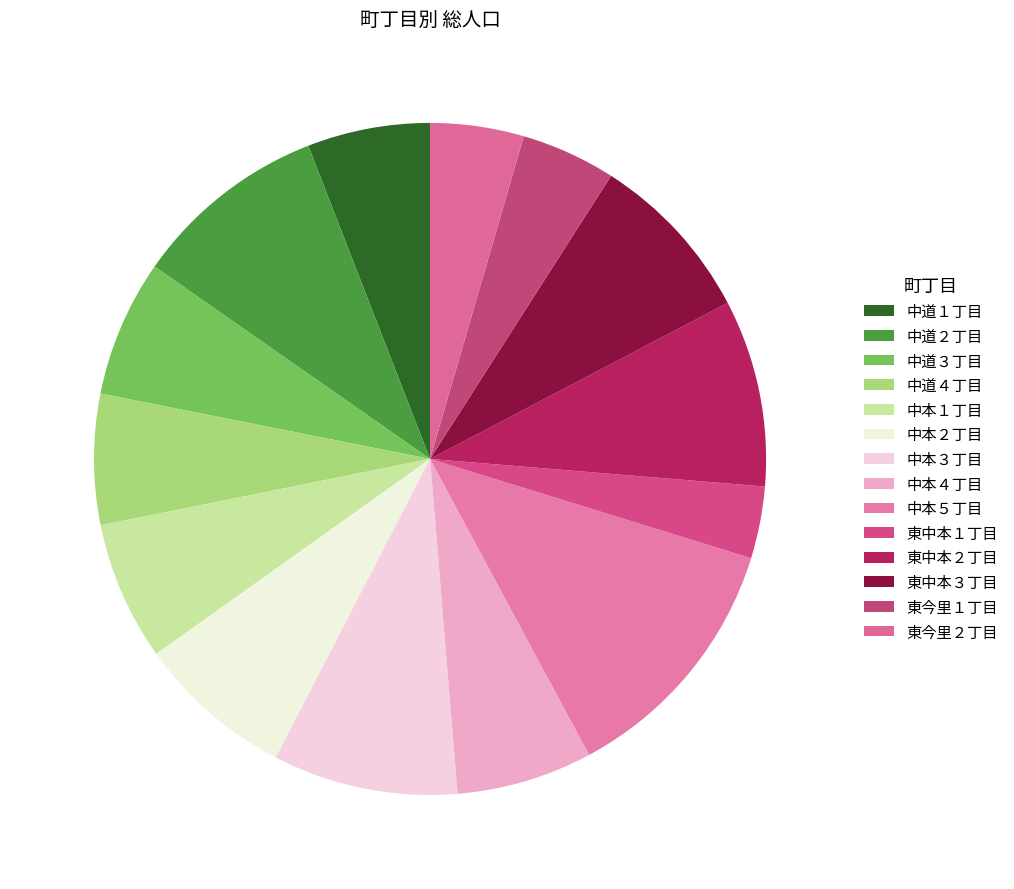

Which category has the smallest portion of the pie?

東中本１丁目